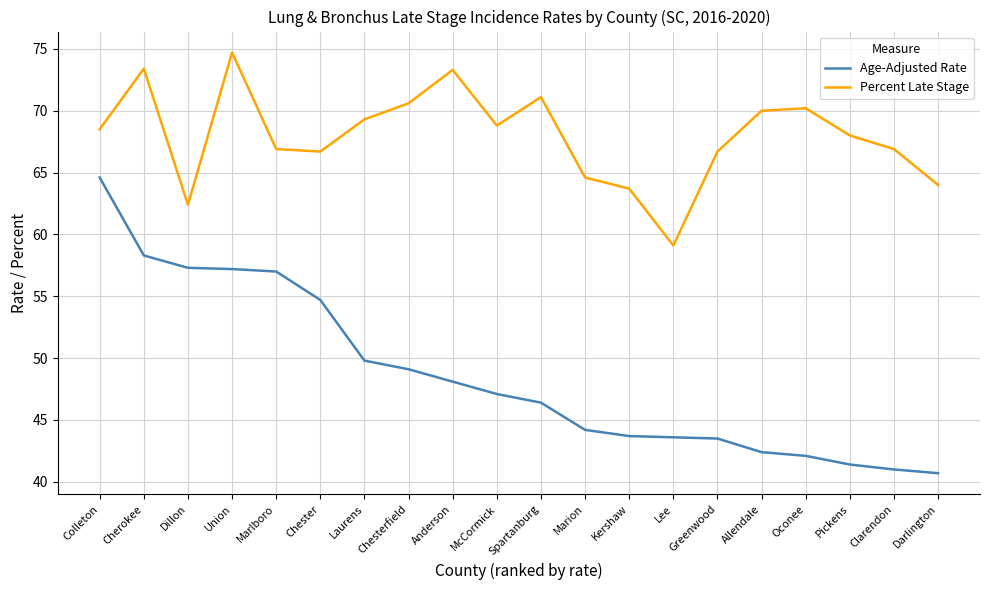

How many values in the Age-Adjusted Rate series are below 47?

10